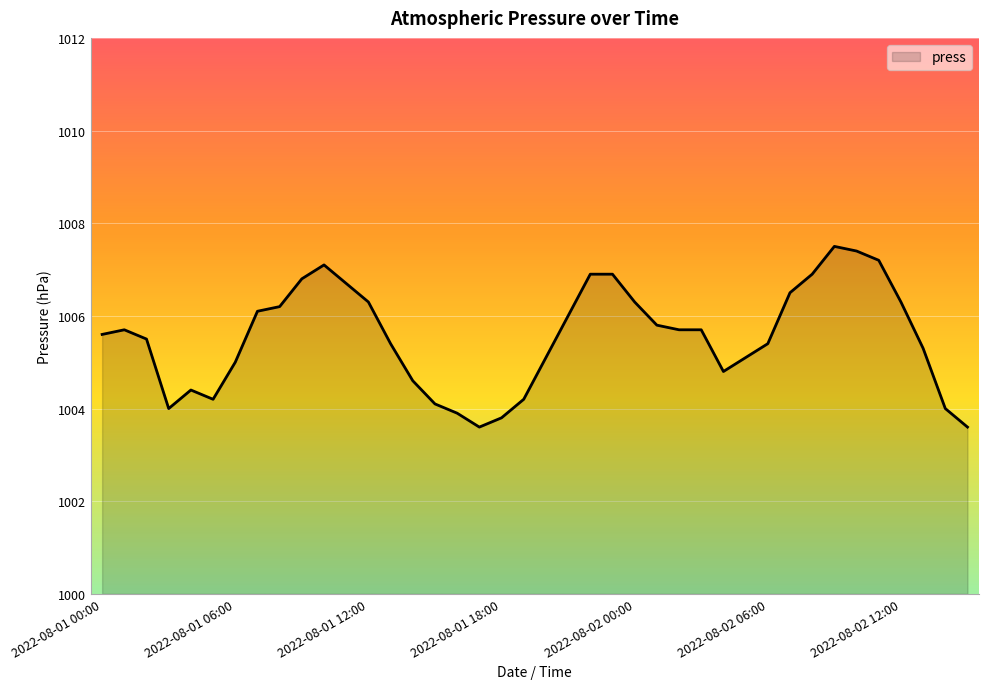

How many lines are shown in the chart?

1